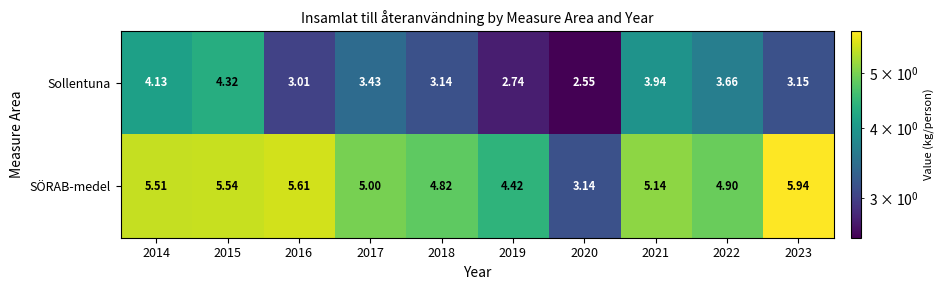

List the series in order of their overall mean, lowest first.

Sollentuna, SÖRAB-medel